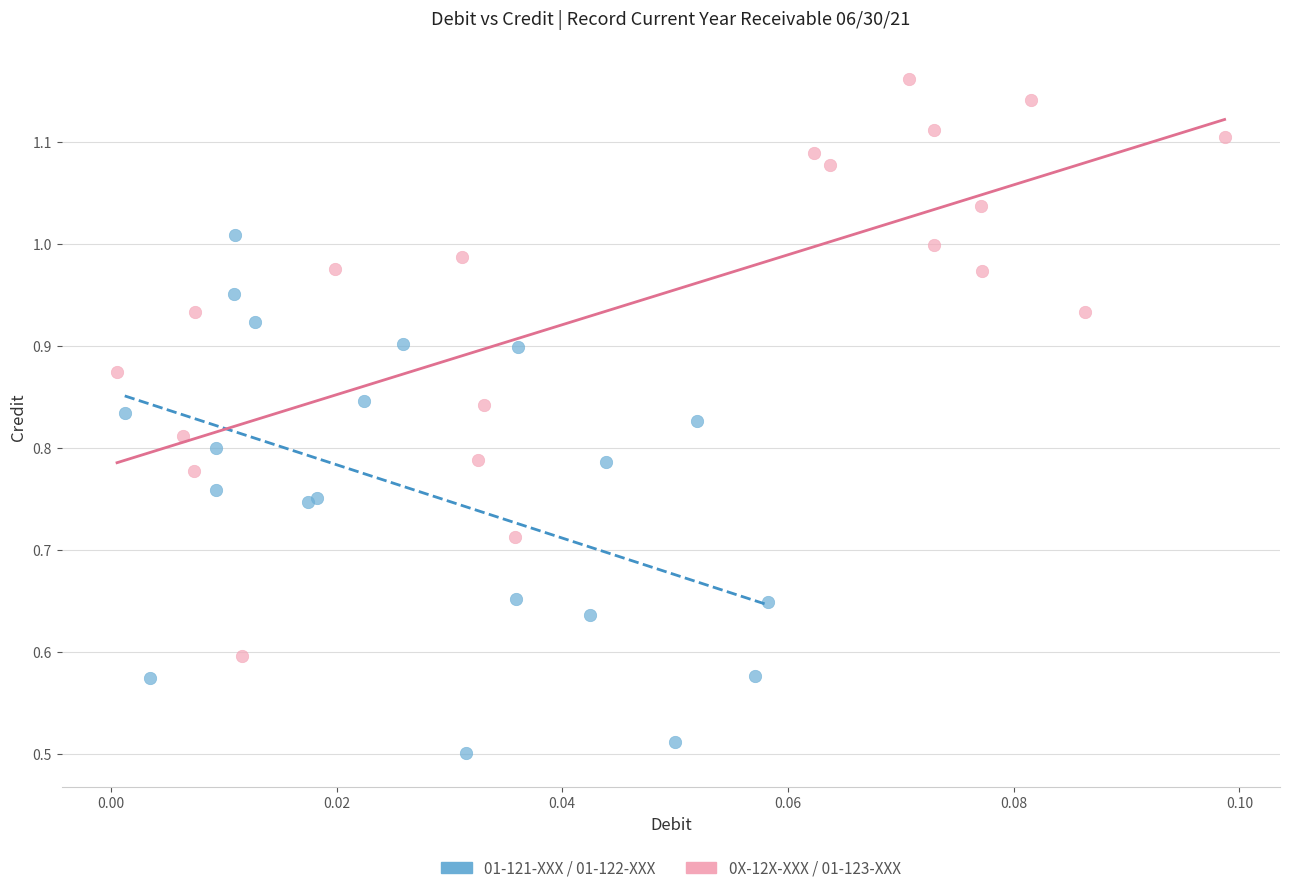

Which series contains the highest Y value?

0X-12X-XXX / 01-123-XXX